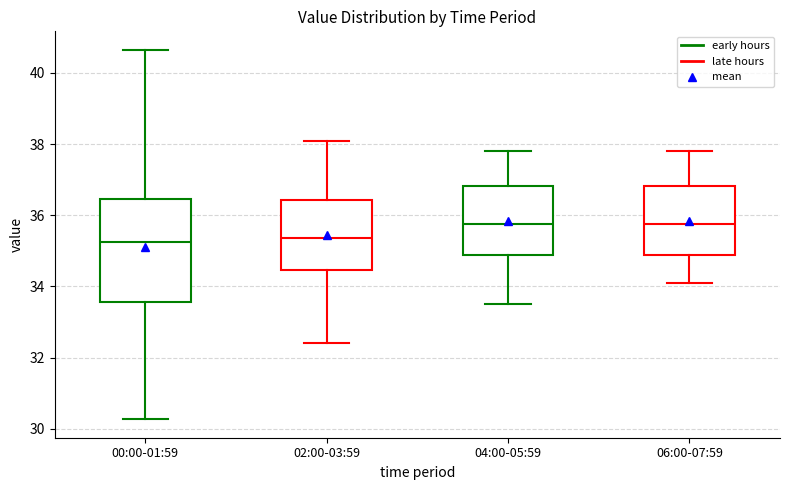

Reading left to right, transcribe this box plot: for each box, give where its median line is, the range the box spans, and where its two whiskers end, as read against the y-axis. The values are not printed on the chart, so give them approximately, as read against the axis.

00:00-01:59: median 35.2, box 33.6 to 36.4, whiskers 30.2 to 40.6
02:00-03:59: median 35.4, box 34.4 to 36.4, whiskers 32.4 to 38.2
04:00-05:59: median 35.8, box 34.8 to 36.8, whiskers 33.6 to 37.8
06:00-07:59: median 35.8, box 34.8 to 36.8, whiskers 34.2 to 37.8